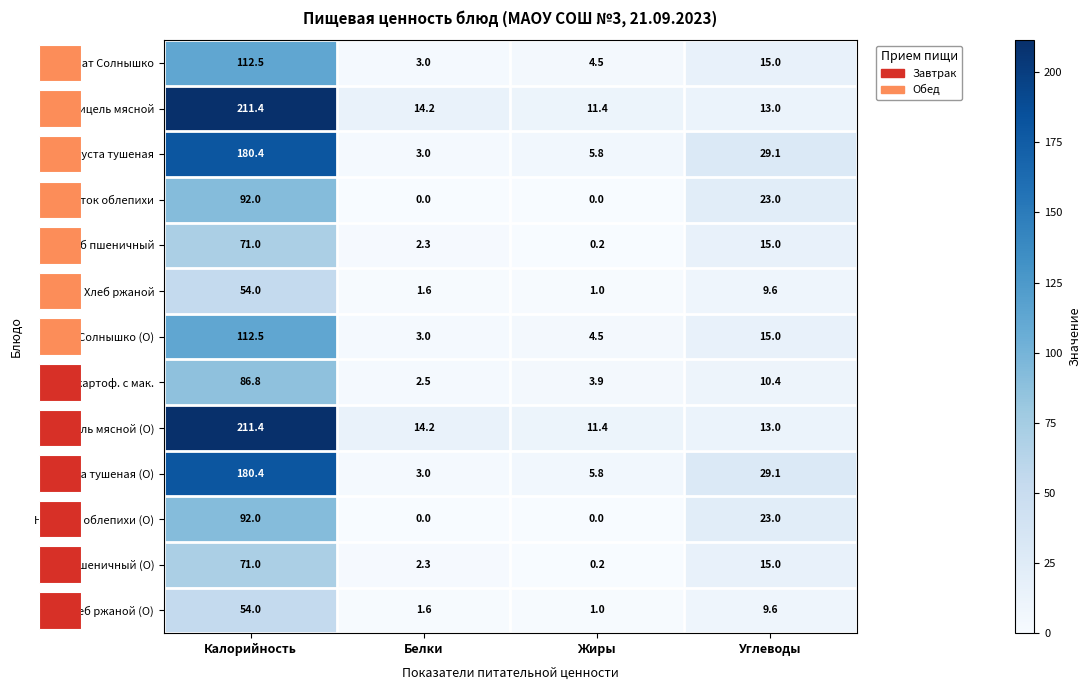

What is the total value across all series at Углеводы?

219.8